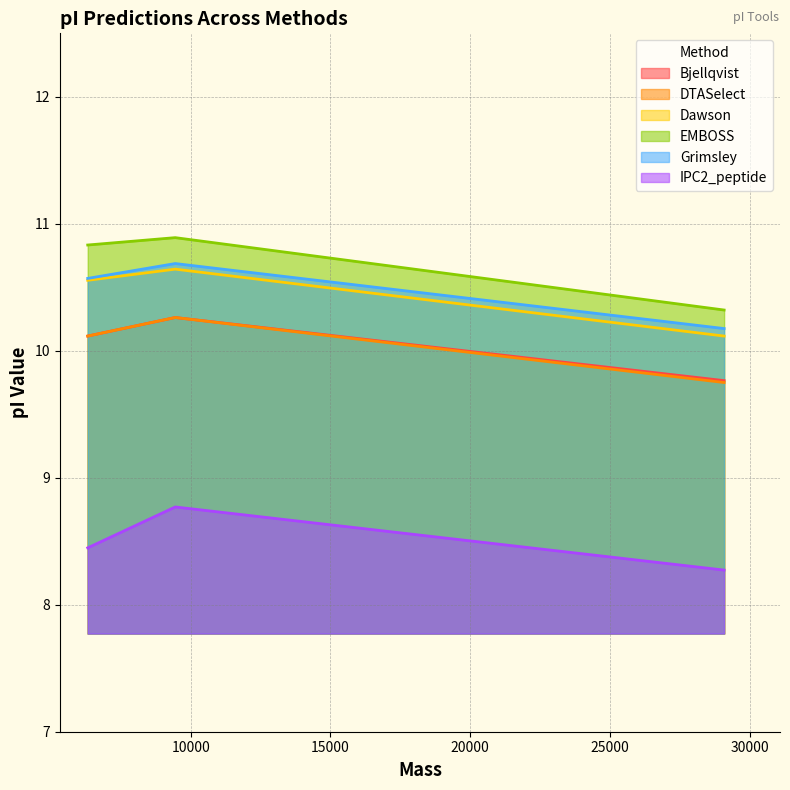

What is the highest value of the Dawson series?

10.6